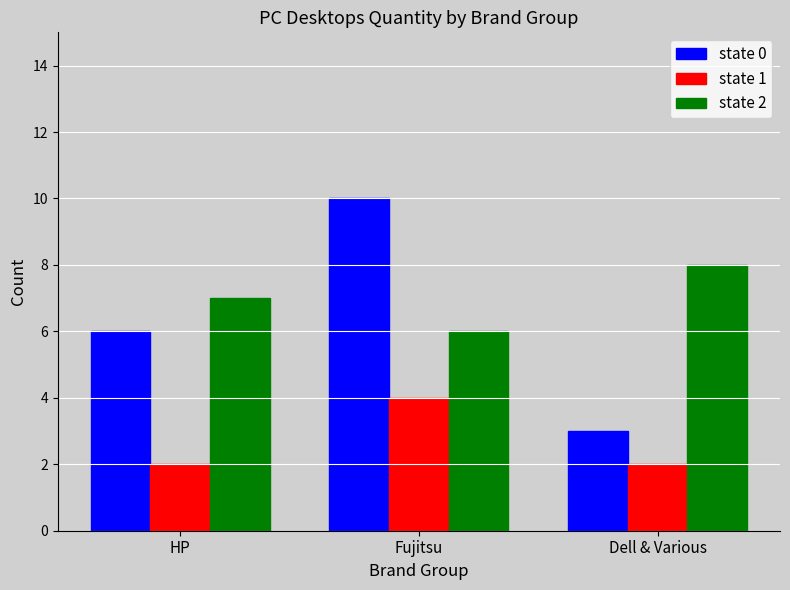

Does the chart contain any negative values?

No